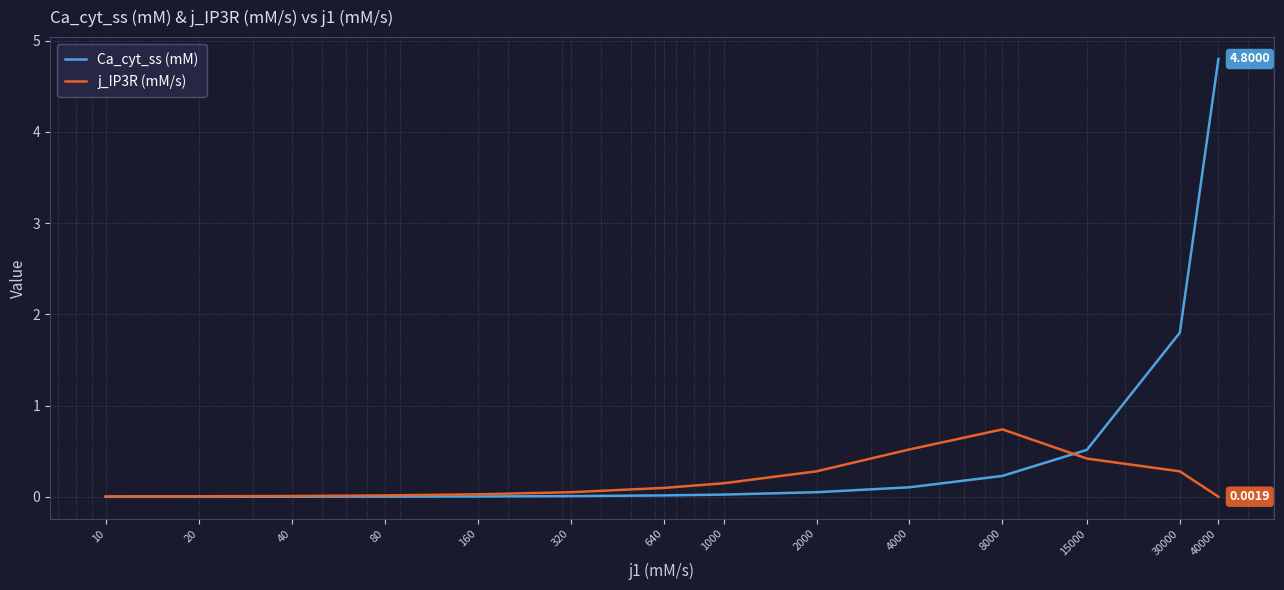

Which series ends up on top after the final intersection of j_IP3R (mM/s) and Ca_cyt_ss (mM)?

Ca_cyt_ss (mM)